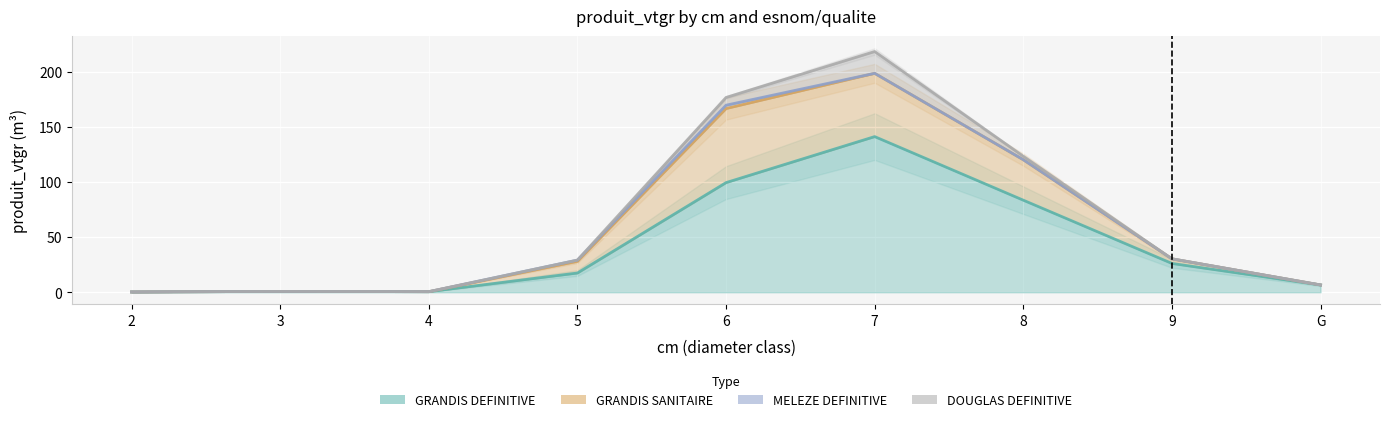

At which category does the chart reach its minimum across all series?

2